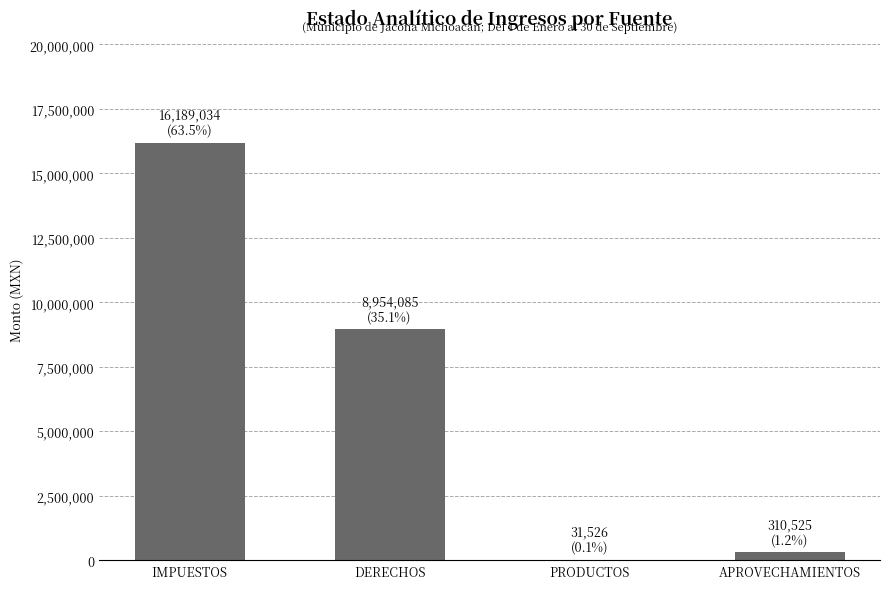

Does the chart contain stacked bars?

No